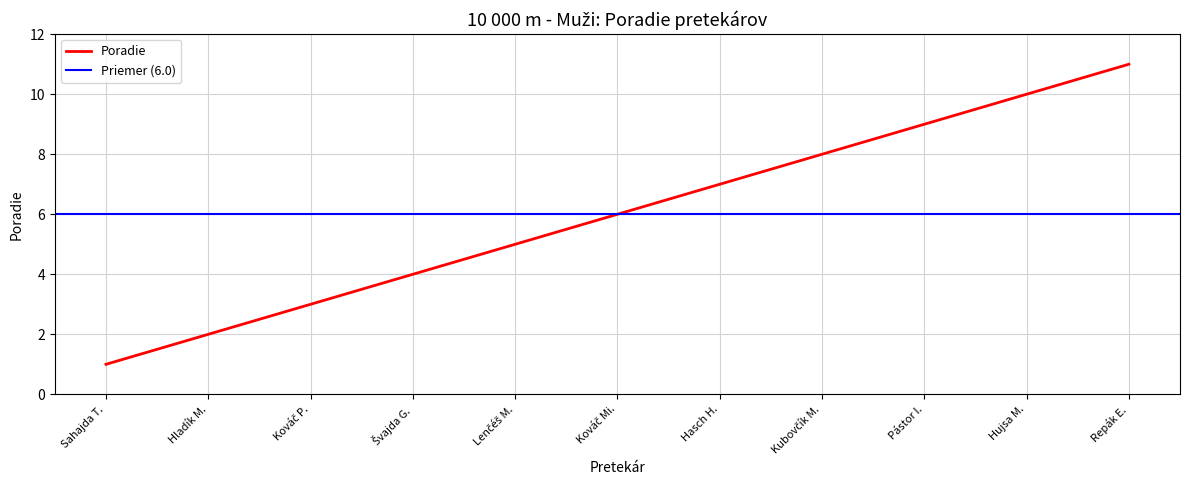

Which category has the highest value in the Poradie series?

Repák E.